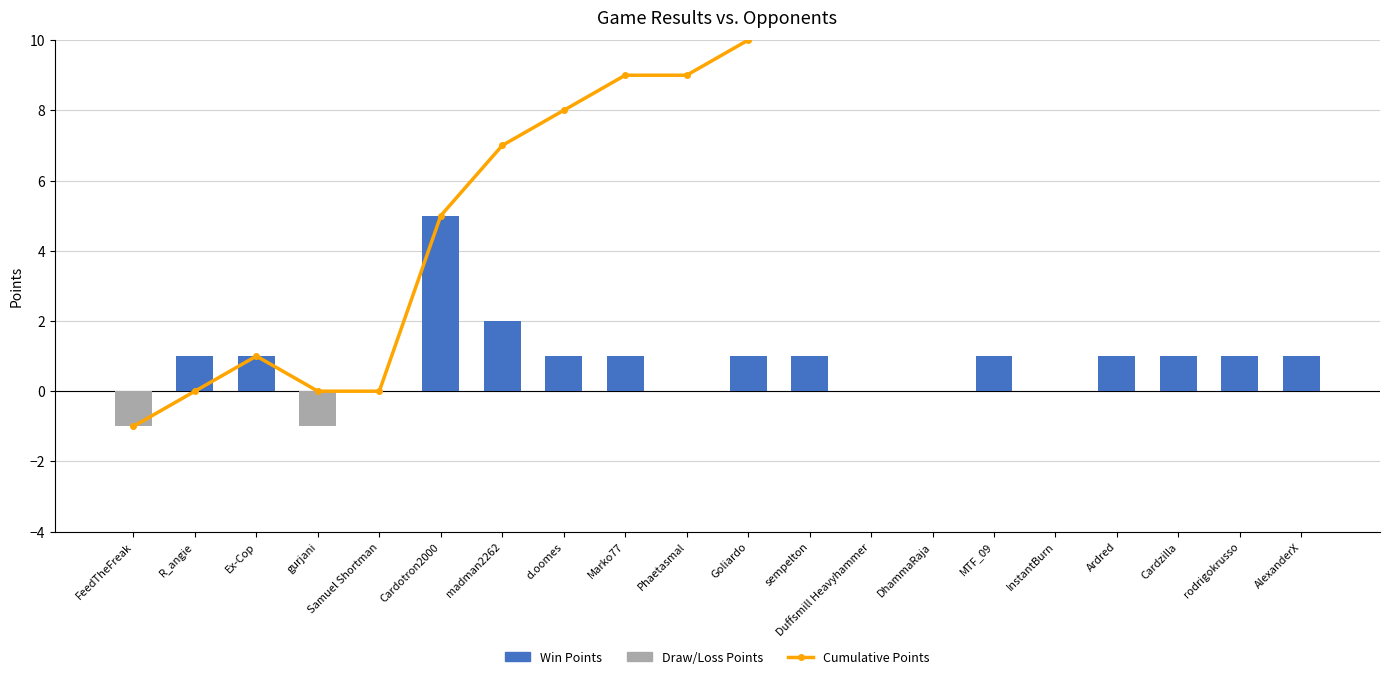

True or false: Cumulative Points has a value of 0 at R_angie.

True